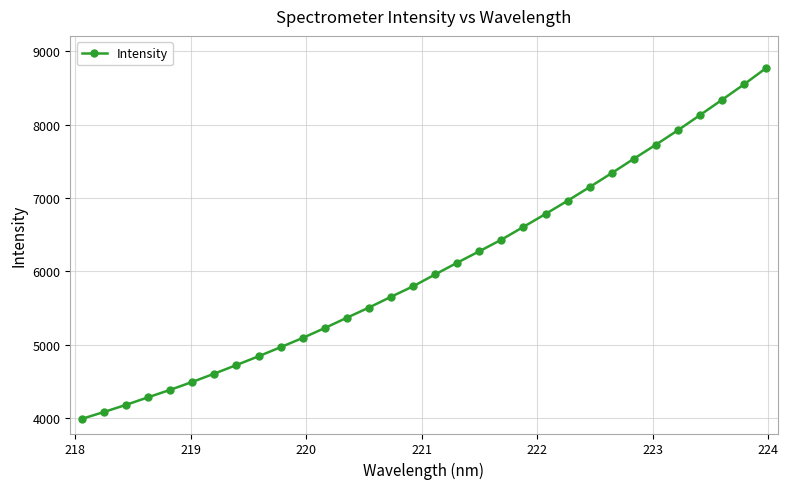

What is the value of the 23rd point from the left?

6962.4